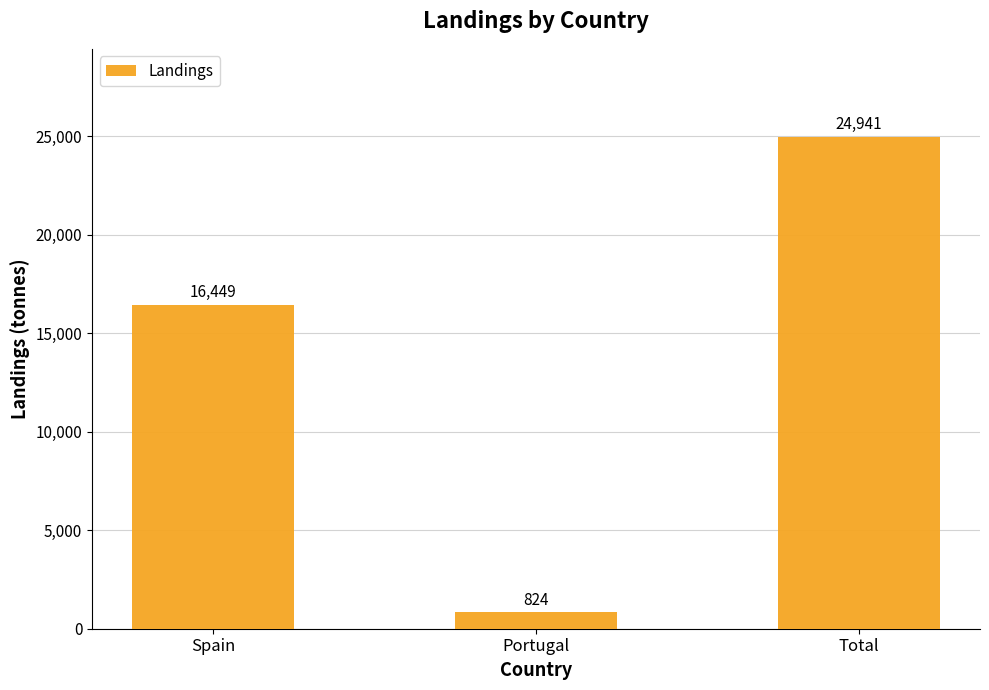

Does the chart contain stacked bars?

No